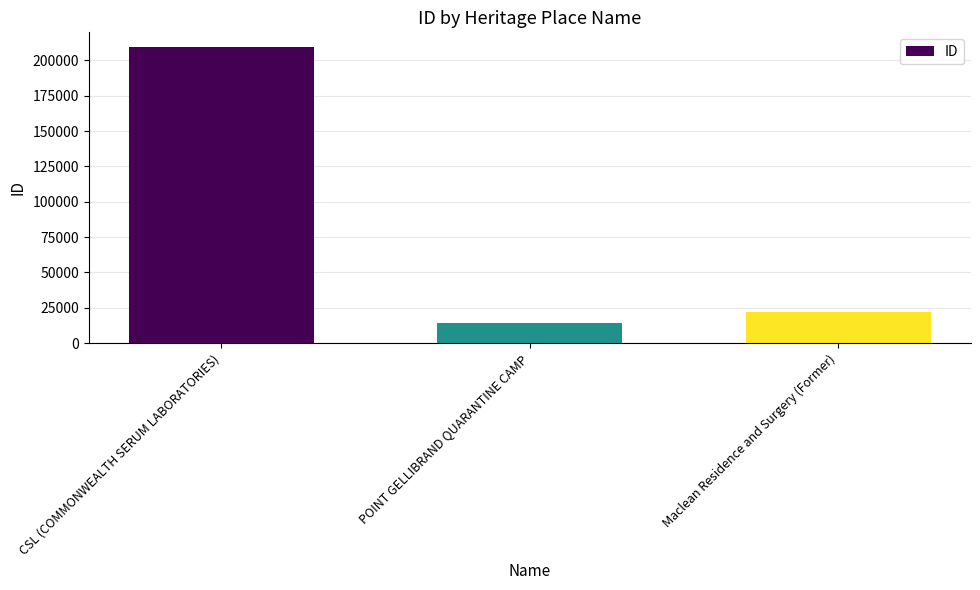

What is the difference between the maximum and minimum values?

195355